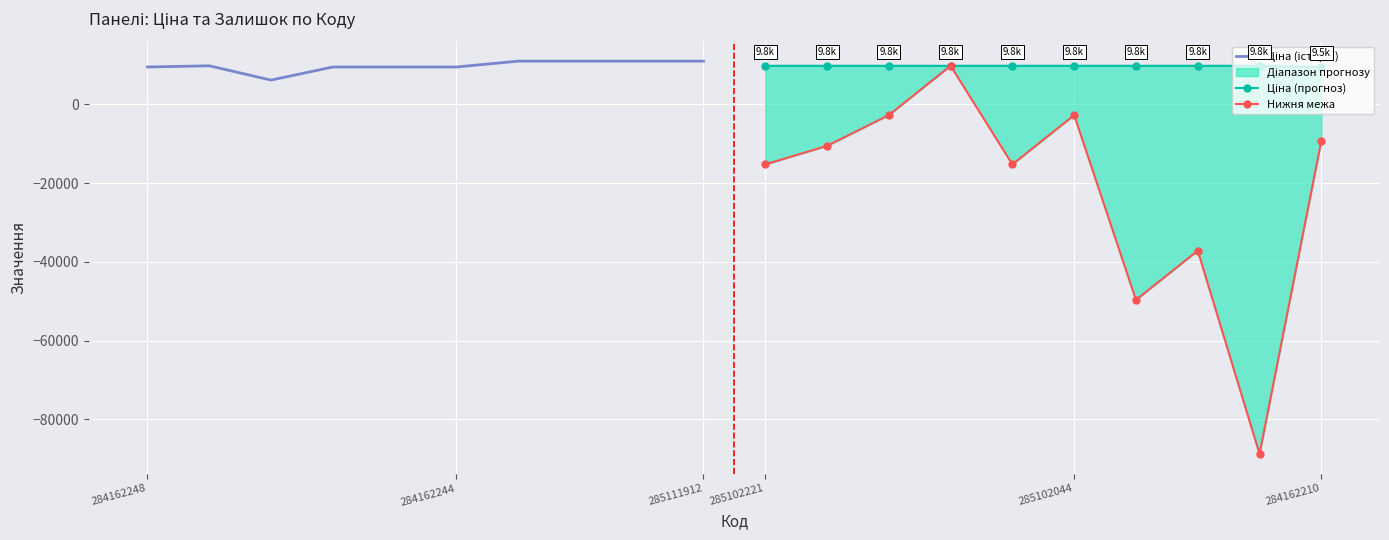

Reading left to right, what are all the values shown in this chart?

Ціна (історія): 9462.1	9764.4	6143.2	9462.1	9462.1	9462.1	10952.0	10952.0	10952.0	10952.0
Ціна (прогноз): 9764.4	9764.4	9764.4	9764.4	9764.4	9764.4	9764.4	9764.4	9764.4	9462.1
Нижня межа: -15268.7	-10575.0	-2752.1	9764.4	-15268.7	-2752.1	-49689.1	-37172.6	-88803.3	-9312.7